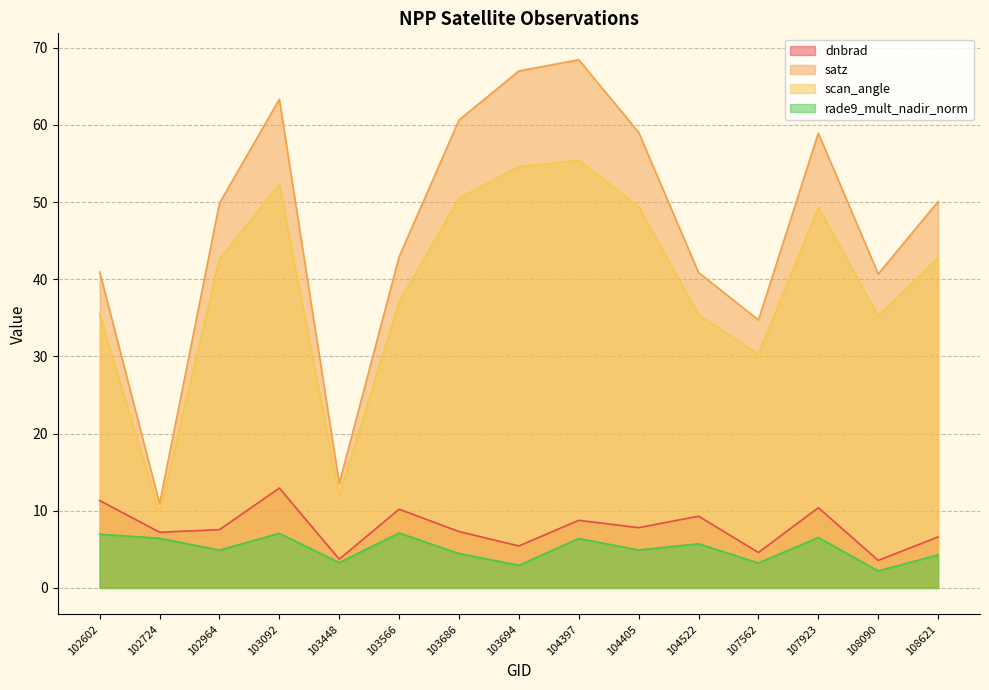

Does the chart have visible grid lines?

Yes